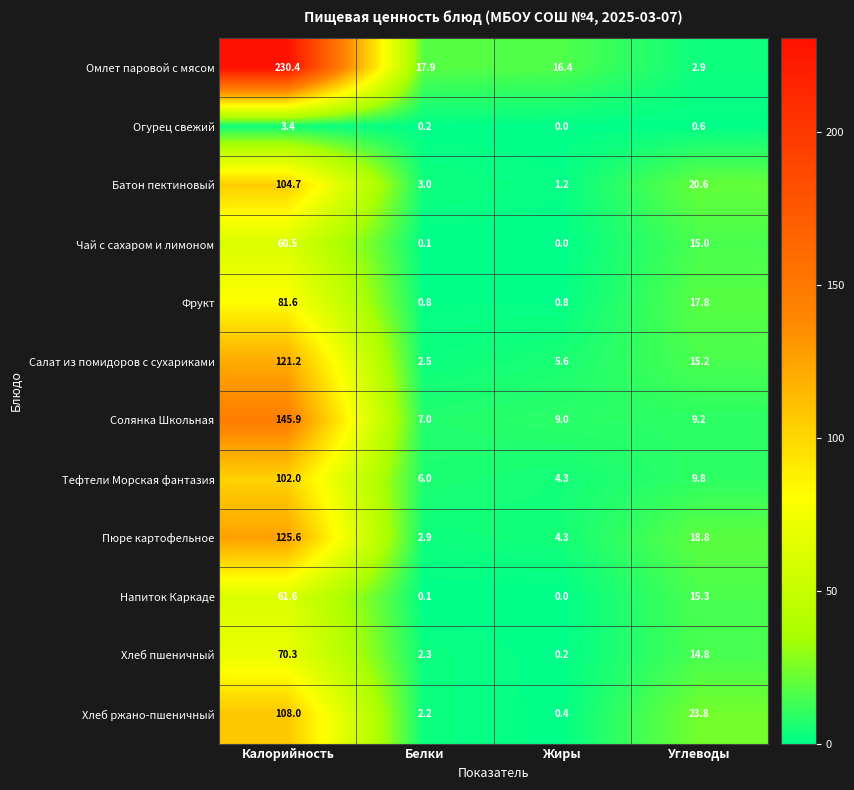

What is the difference between the highest and lowest values at Углеводы?

23.2